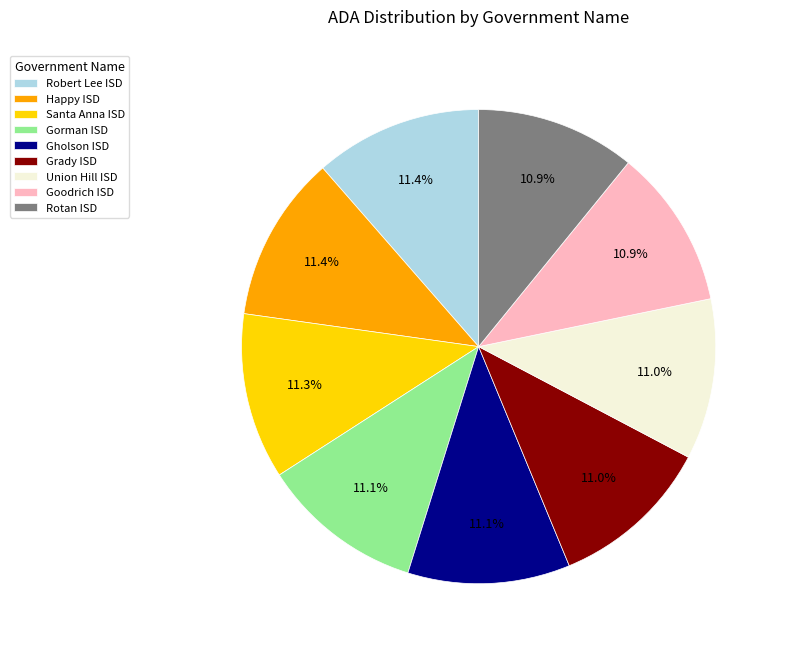

How much of the chart is everything except Happy ISD?

88.6%